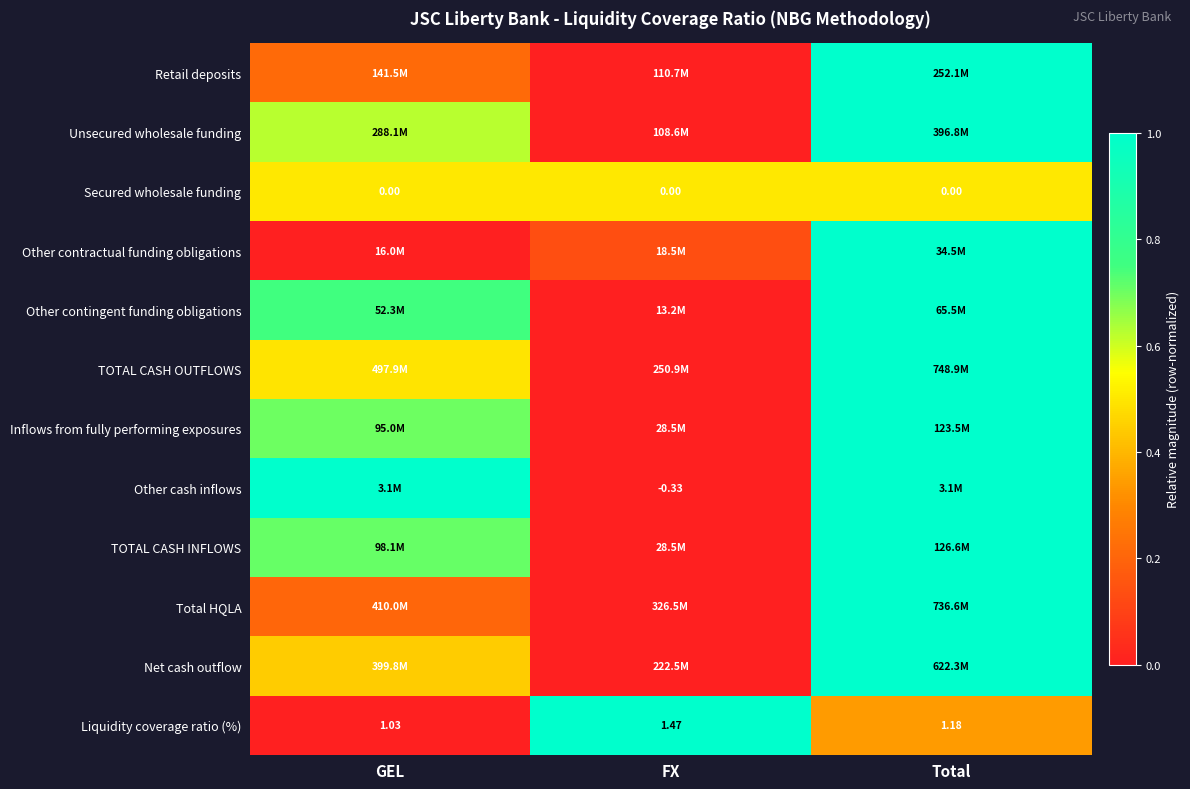

At which label does Retail deposits reach its minimum?

FX